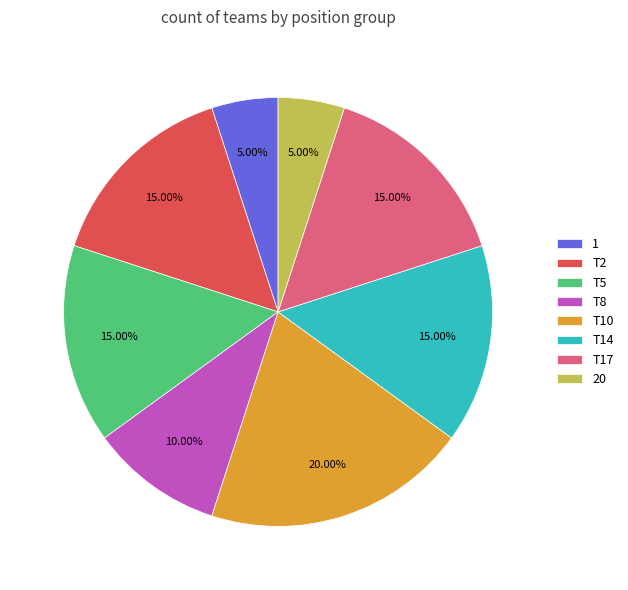

Is T10 the majority of the pie?

No